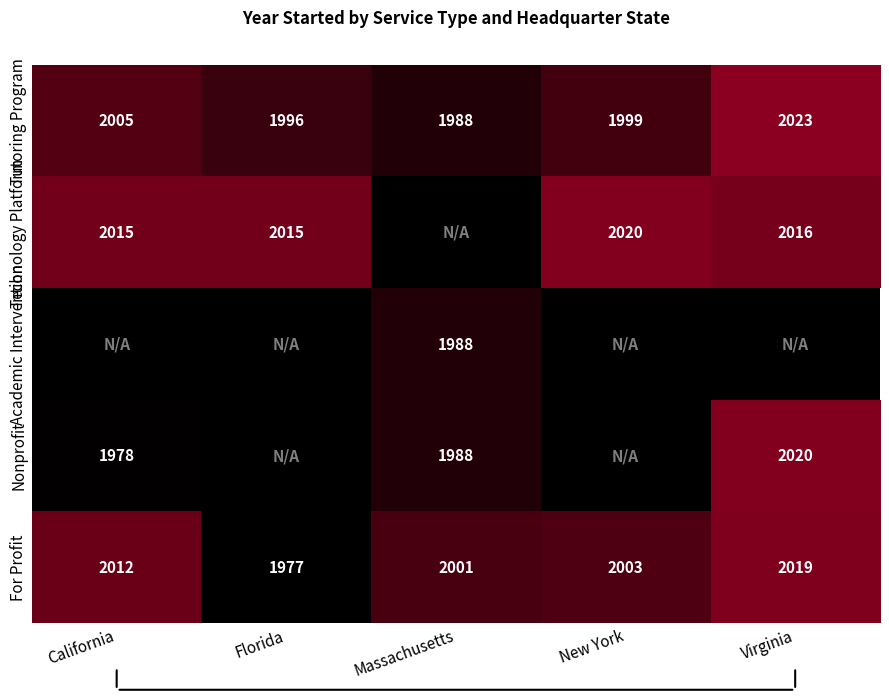

Which category has the lowest value in the For Profit series?

Florida